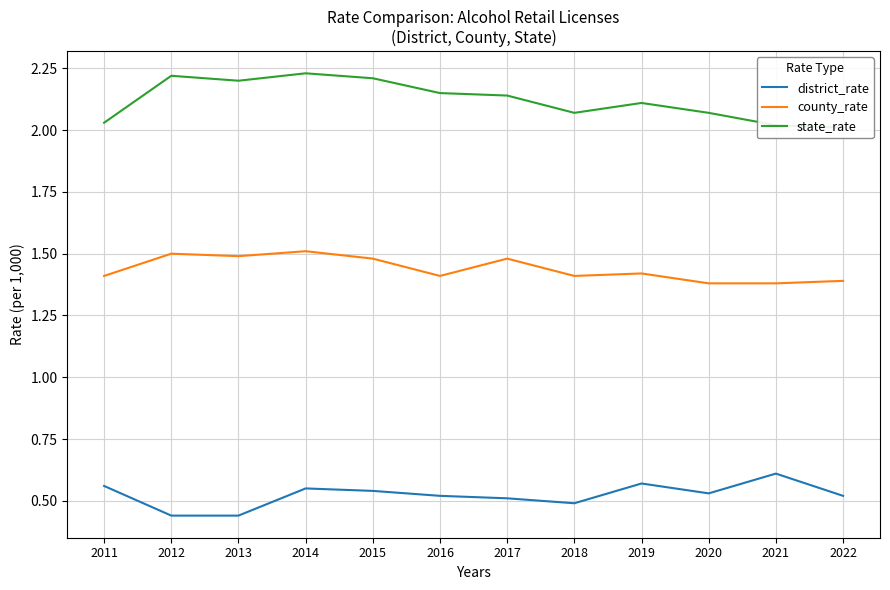

True or false: state_rate has a value of 3.2 at 2012.

False